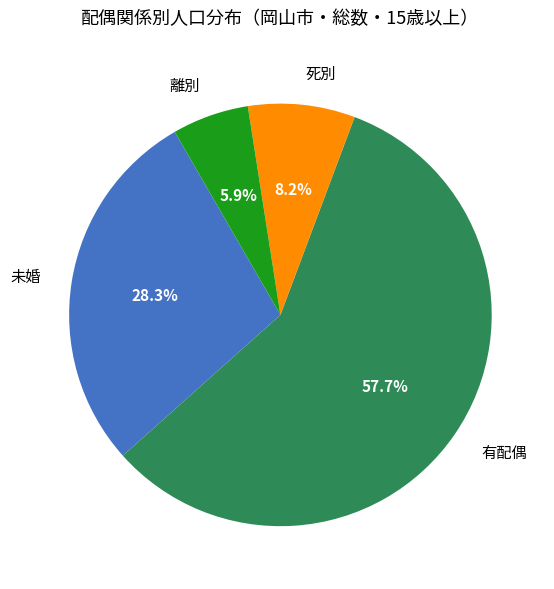

The 有配偶 slice represents 71% of the pie. True or false?

False